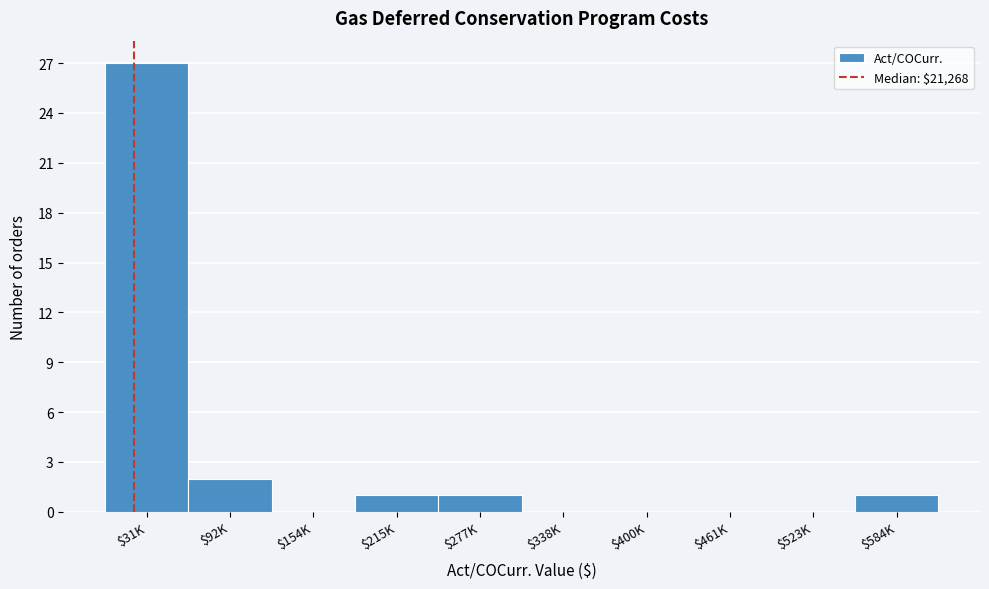

What is the sum of all values?

32